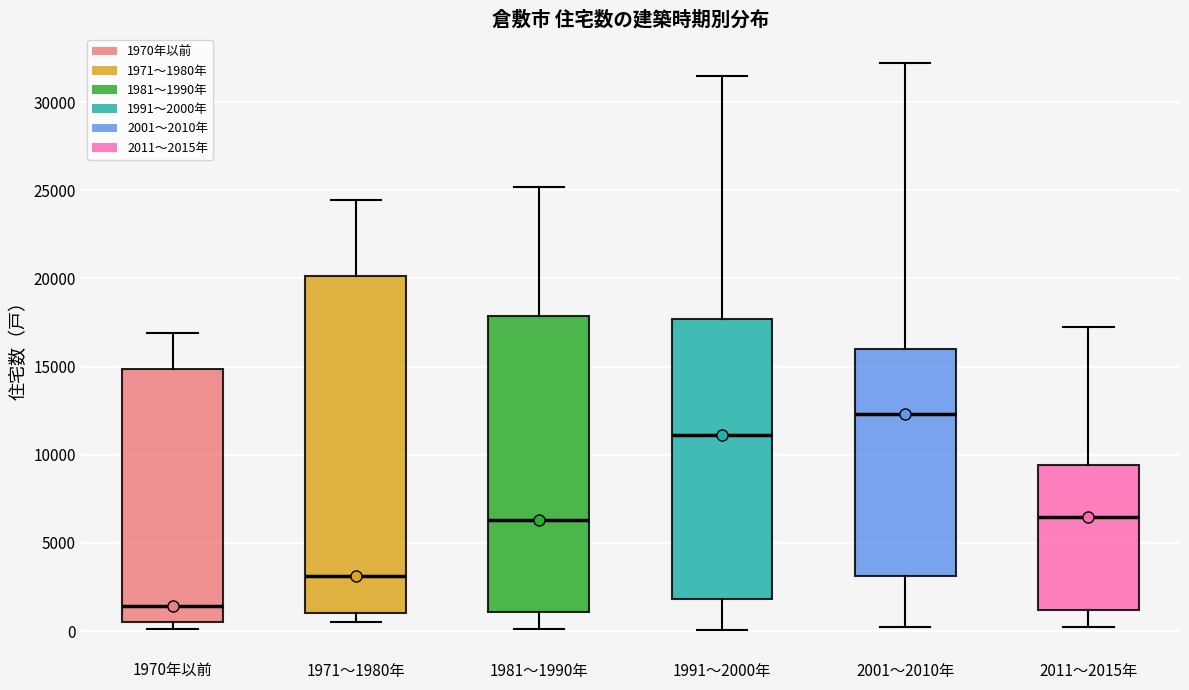

Reading left to right, read every box against the y-axis: the position of its median line, the range the box covers, and the ends of its whiskers. The values are not printed on the chart, so give them approximately, as read against the axis.

1970年以前: median 1500, box 500 to 15000, whiskers 0 to 17000
1971～1980年: median 3000, box 1000 to 20000, whiskers 500 to 24500
1981～1990年: median 6500, box 1000 to 18000, whiskers 0 to 25000
1991～2000年: median 11000, box 2000 to 17500, whiskers 0 to 31500
2001～2010年: median 12500, box 3000 to 16000, whiskers 0 to 32500
2011～2015年: median 6500, box 1000 to 9500, whiskers 0 to 17000